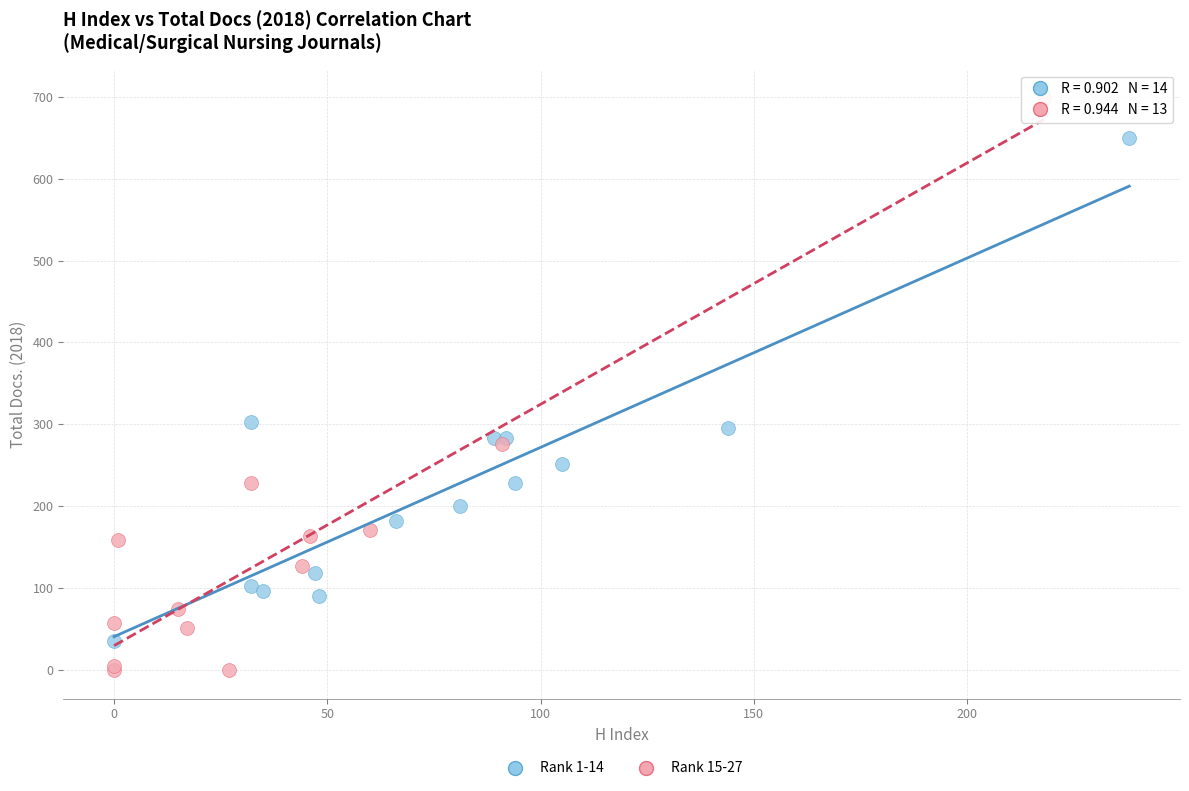

Which series reaches the minimum Y coordinate?

Rank 15-27